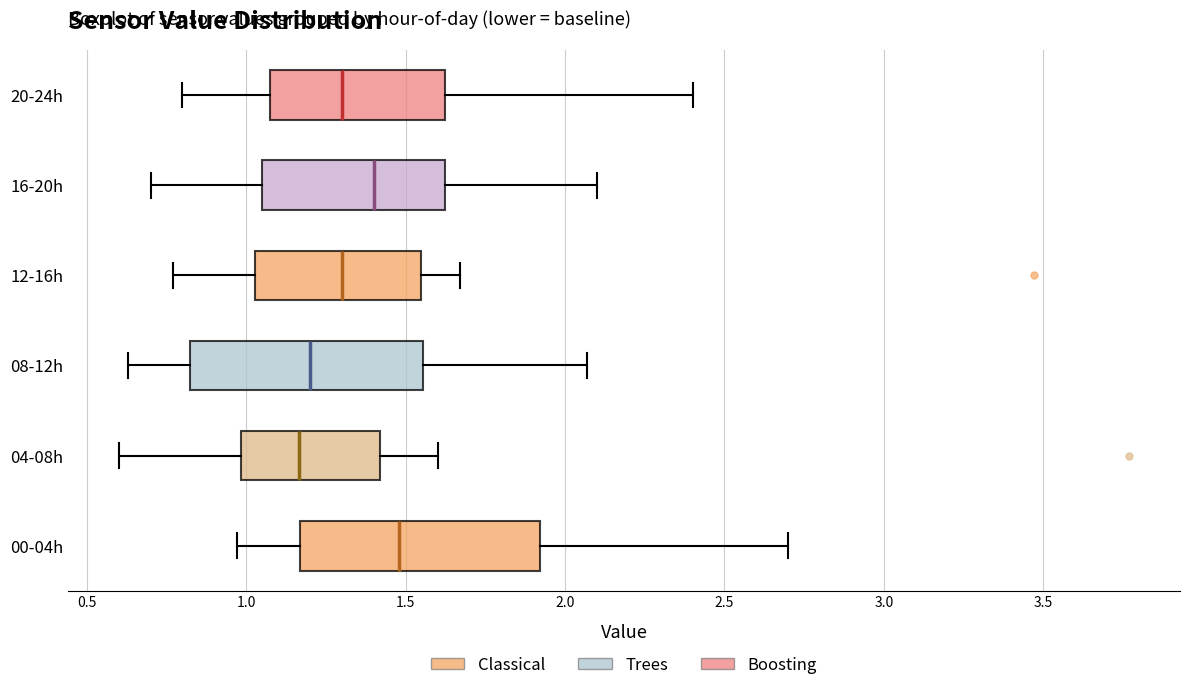

Where is the right edge of the box for 20-24h on the x-axis? The values are not printed on the chart, so give them approximately, as read against the axis.

1.65